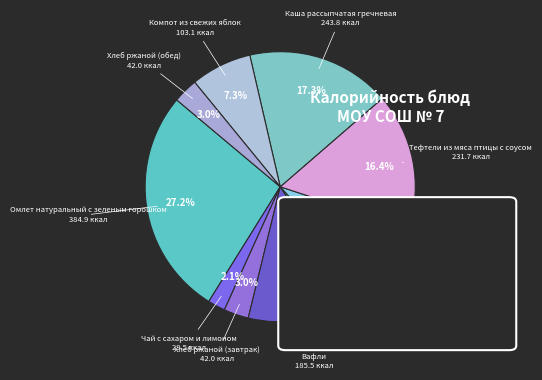

How many segments does this pie chart have?

10